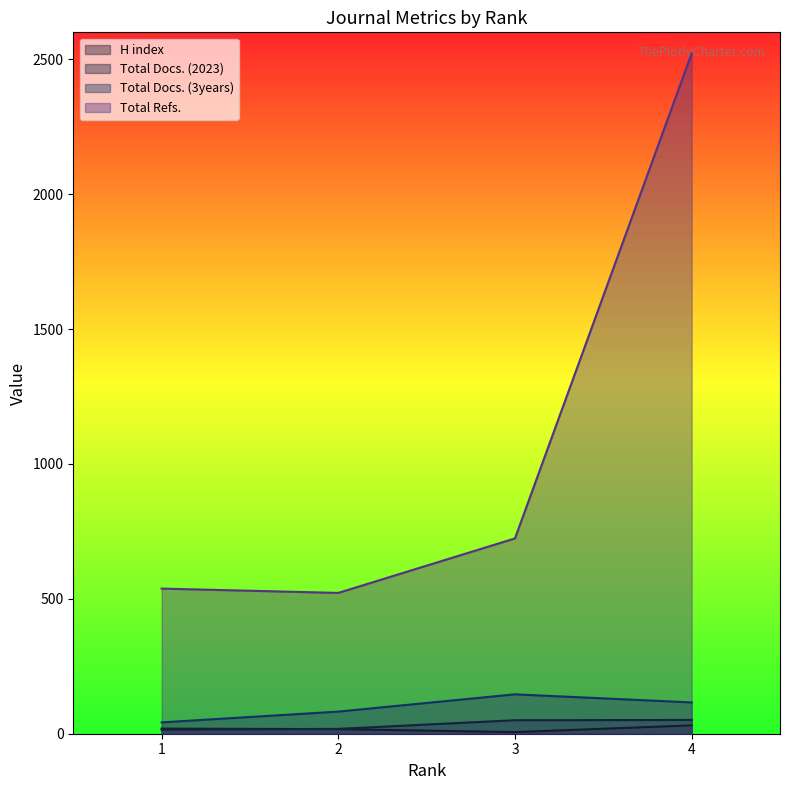

The value of Total Refs. at 4 is 1238. True or false?

False